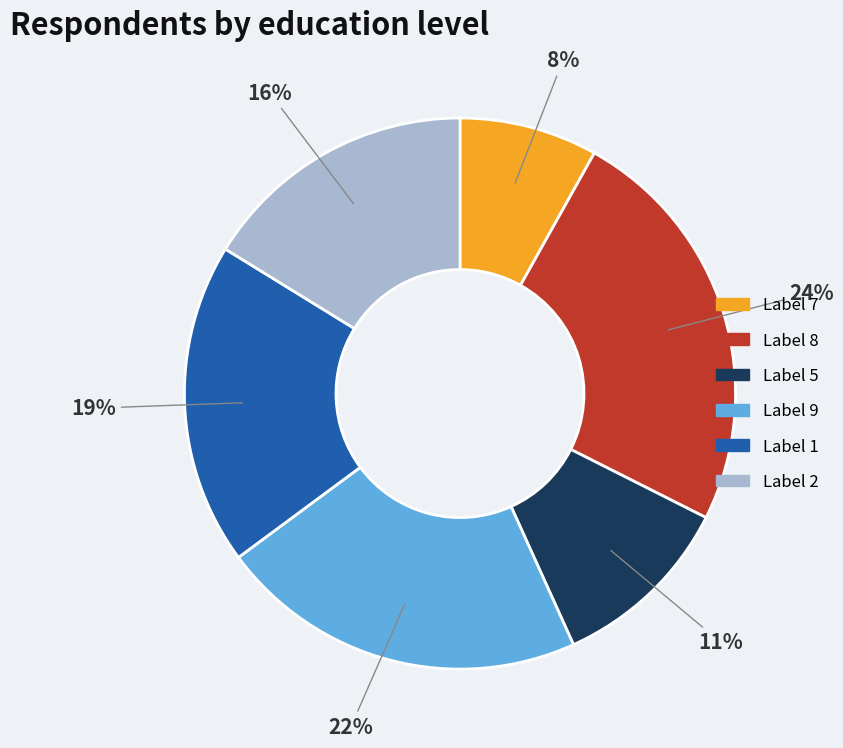

To the nearest percent, what is the average slice percentage?

17%